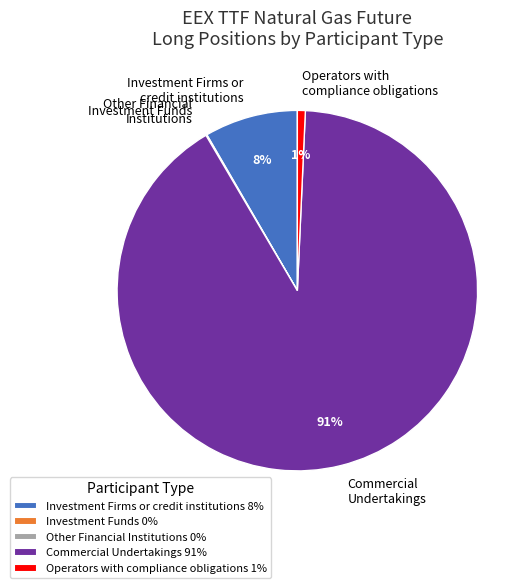

True or false: Investment Firms or credit institutions accounts for 1% of the total.

False